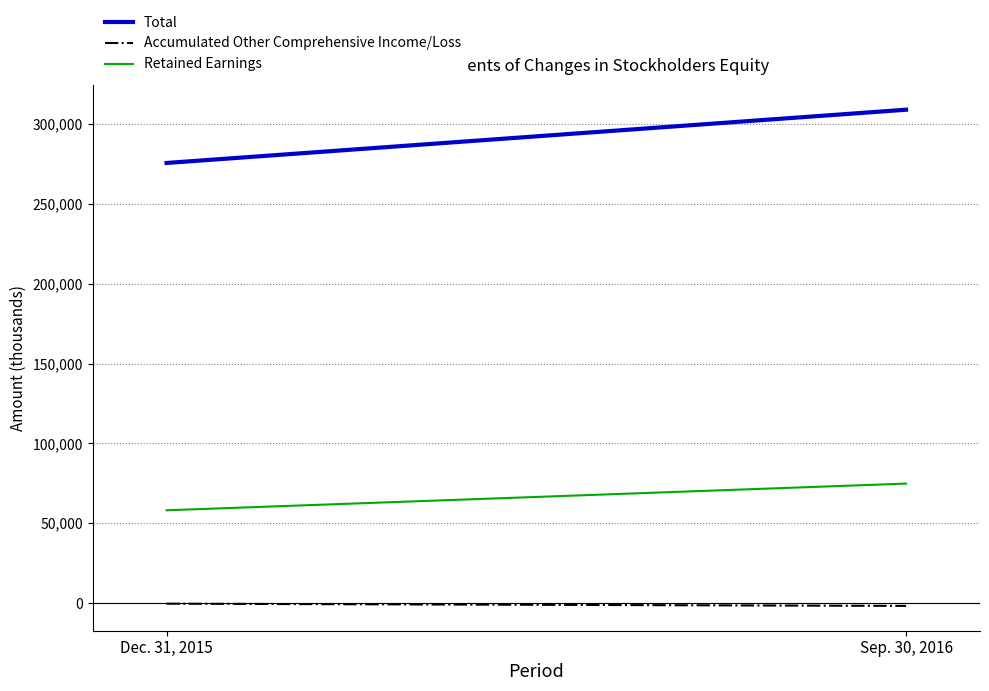

Reading left to right, extract all data points from this chart.

Total: 275676	309032
Accumulated Other Comprehensive Income/Loss: -379	-1777
Retained Earnings: 58123	74840